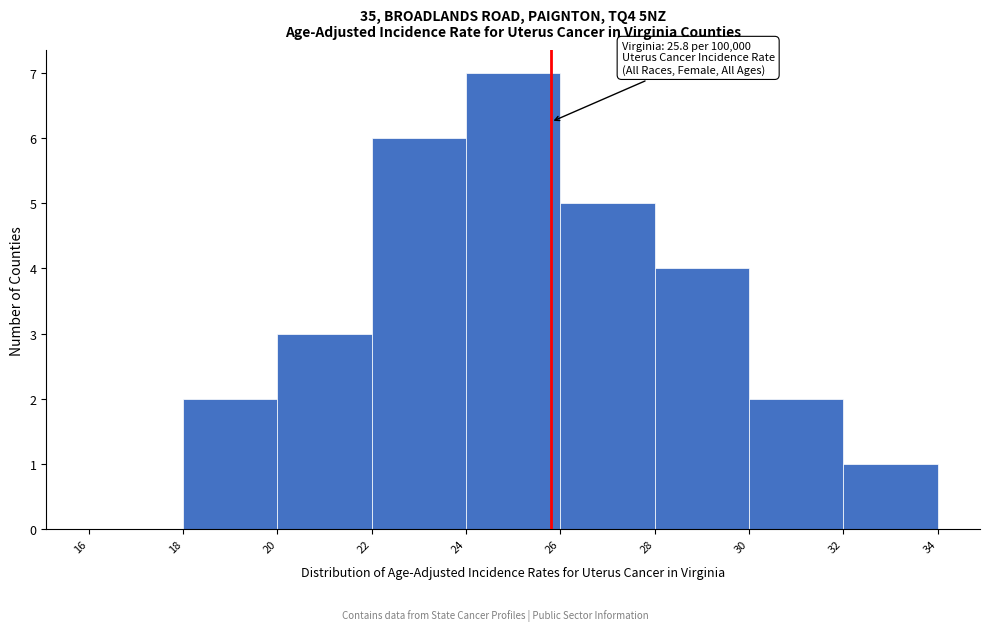

Over which range of the x-axis is the bar tallest?

24 to 26